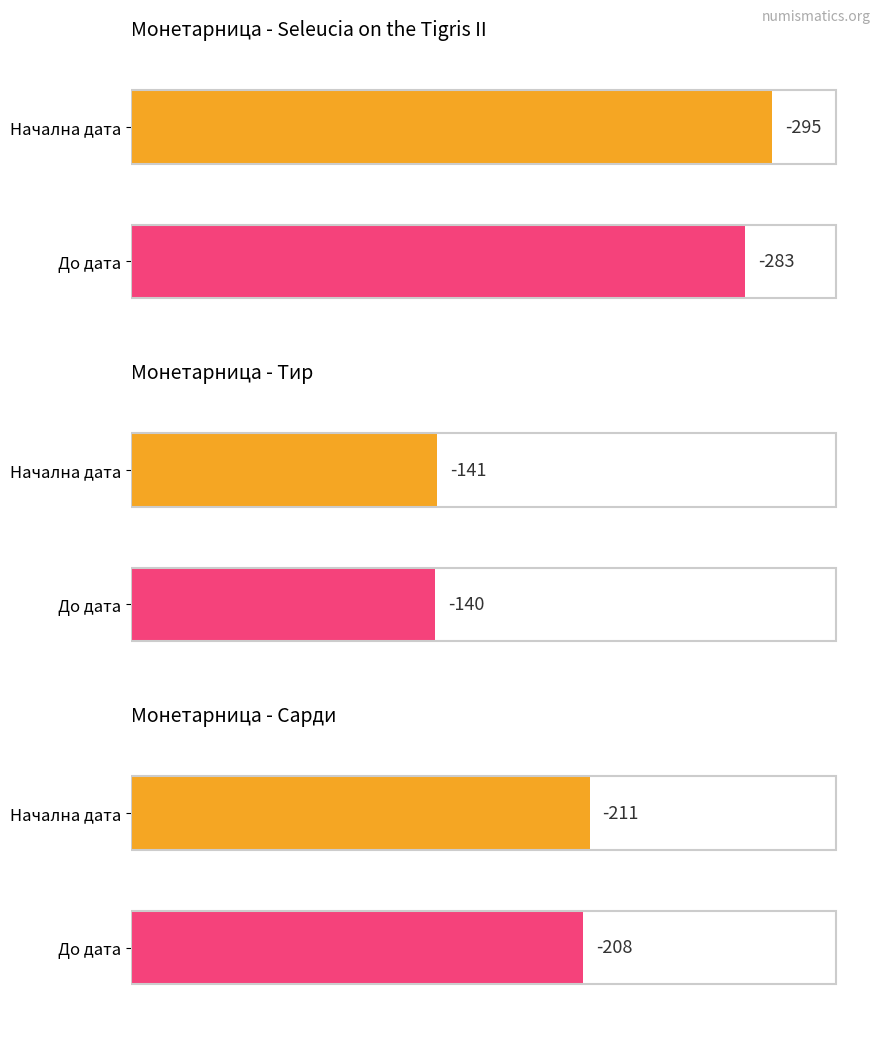

At which category does the chart reach its minimum across all series?

Seleucia on the Tigris II